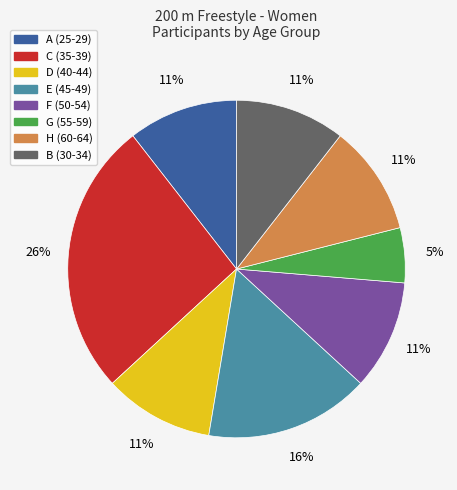

Does G (55-59) account for over 50% of the chart?

No